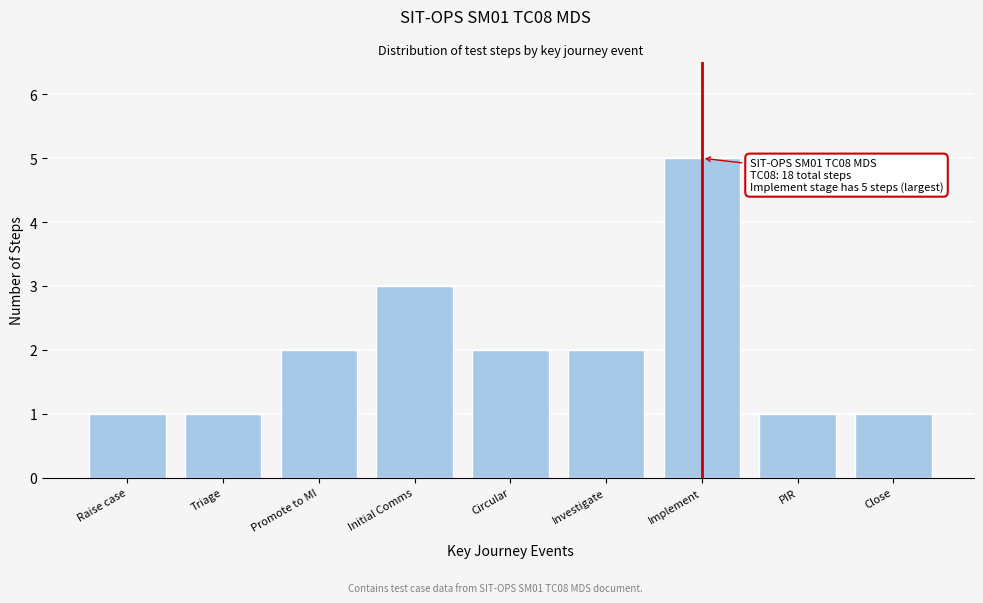

Reading left to right, list all the values displayed in this chart.

Raise case=1	Triage=1	Promote to MI=2	Initial Comms=3	Circular=2	Investigate=2	Implement=5	PIR=1	Close=1